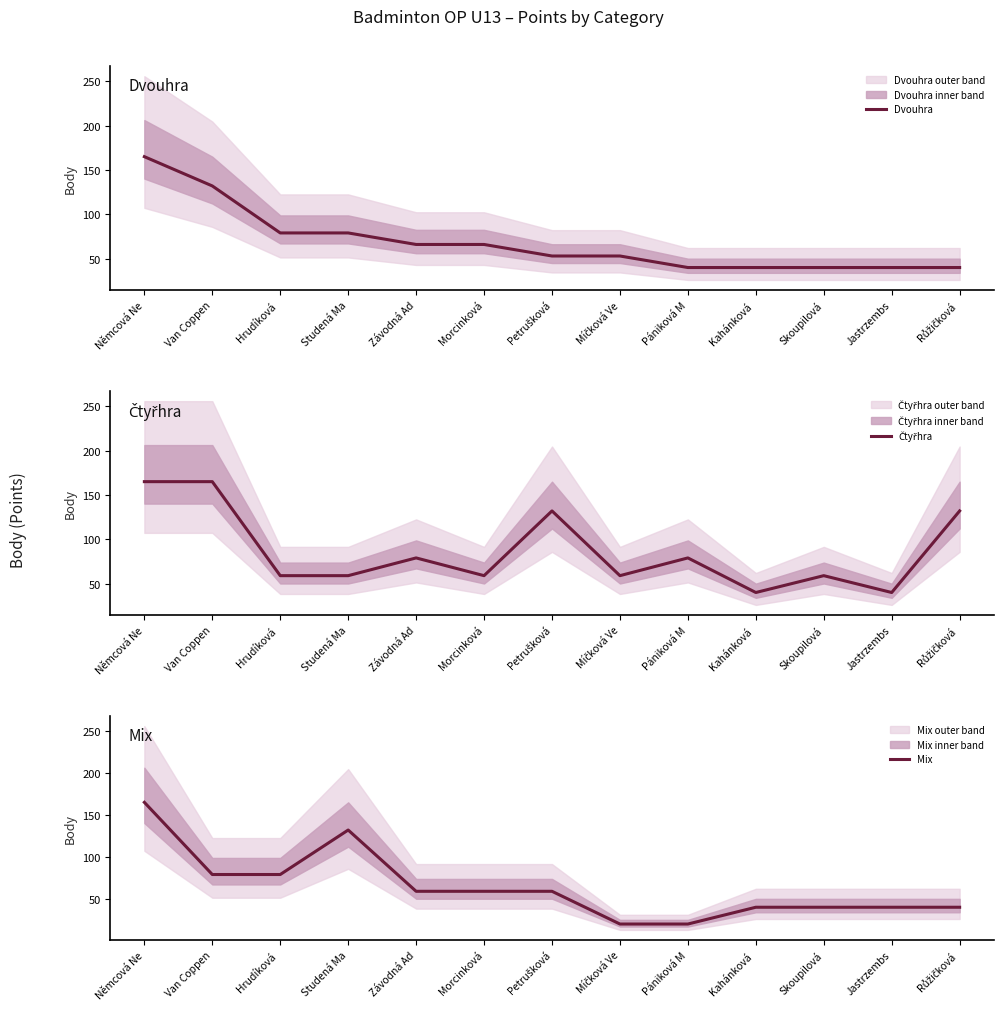

What is the lowest value of the Dvouhra series?

40